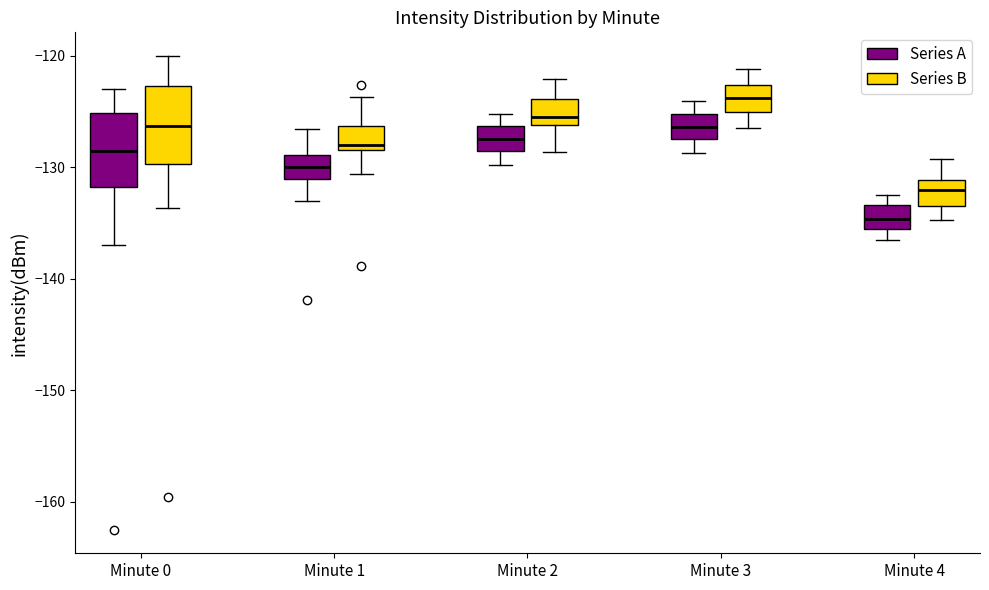

Where does the upper whisker of the box for Minute 3 (Series B) end on the y-axis? The values are not printed on the chart, so give them approximately, as read against the axis.

-121